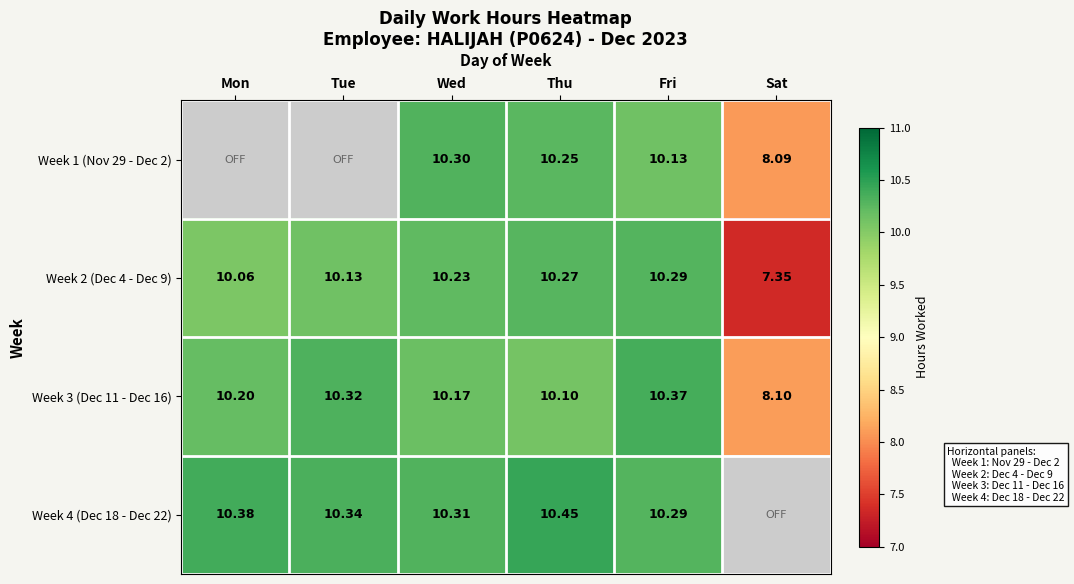

Where does the Week 3 (Dec 11 - Dec 16) series first go above 10?

Mon